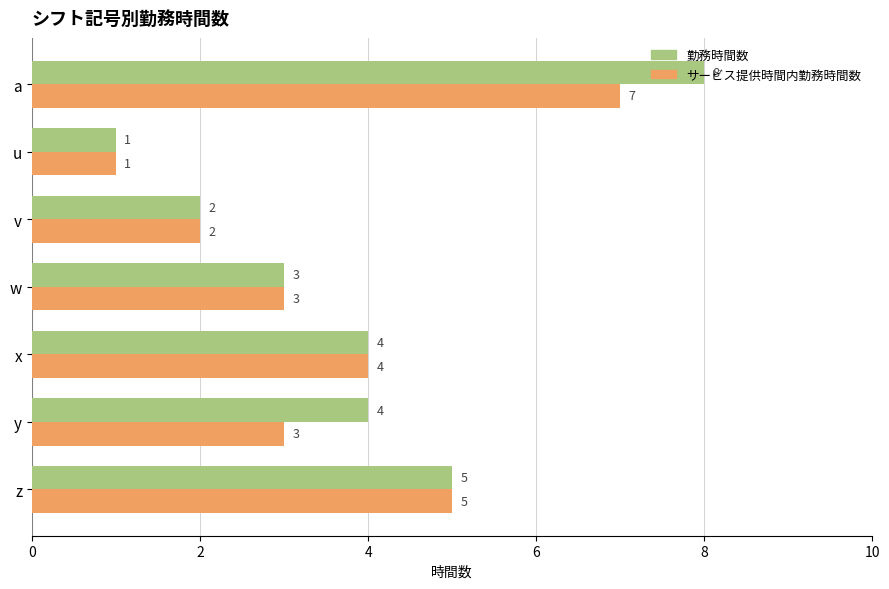

Which series has the largest total across all categories?

勤務時間数